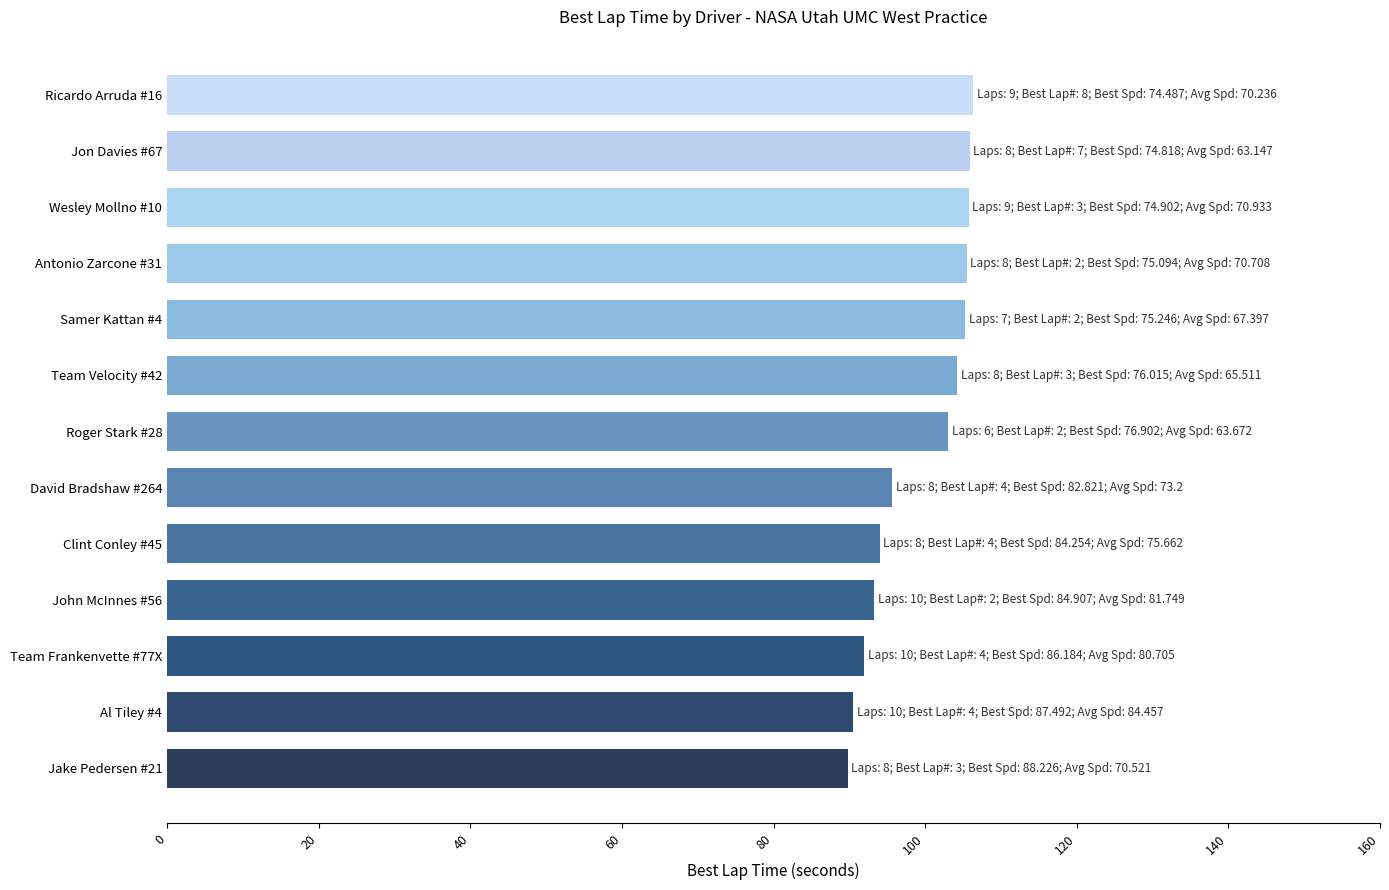

What is the minimum value shown in the chart?

89.8